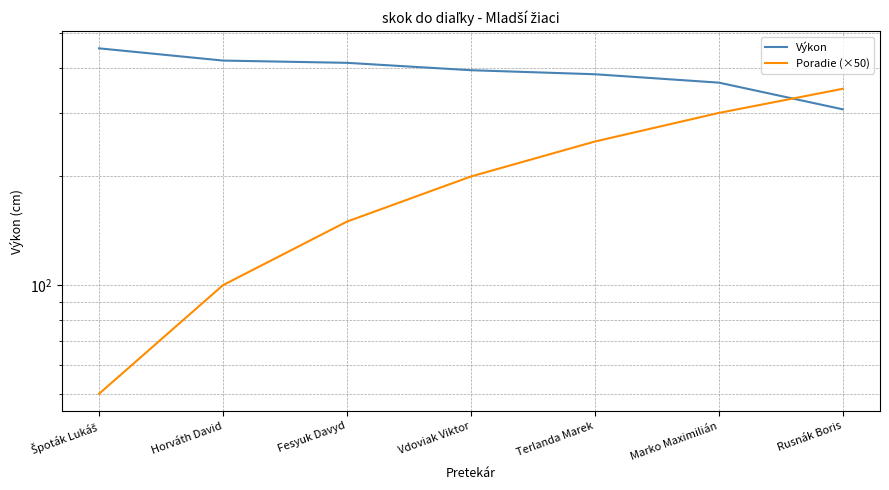

Between Fesyuk Davyd and Vdoviak Viktor, which series saw the biggest shift?

Poradie (×50)